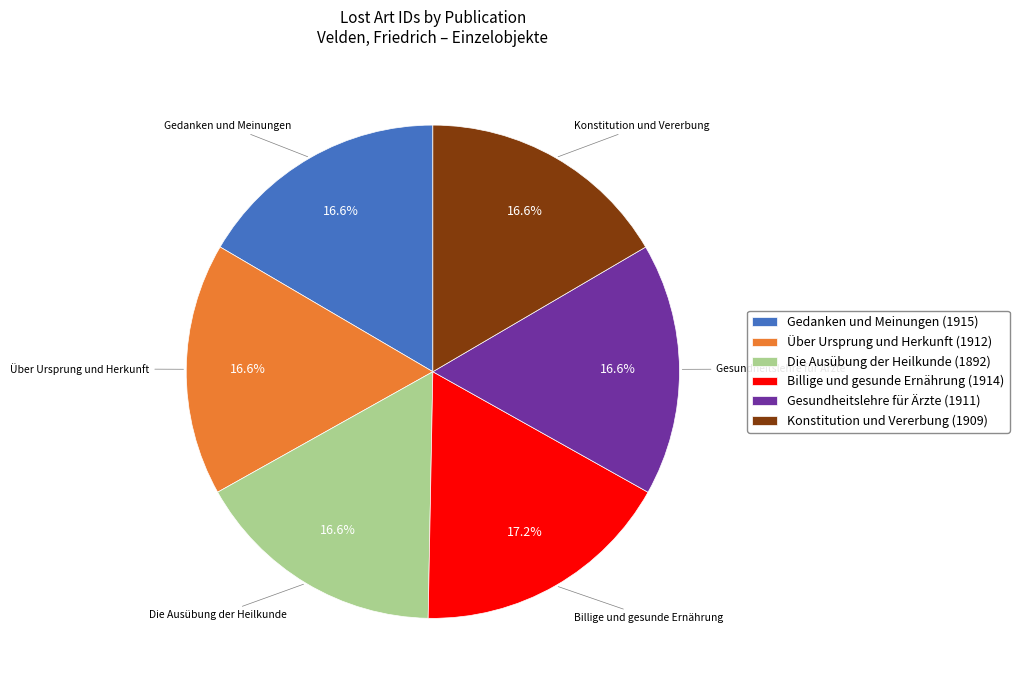

Which category has the biggest portion of the pie?

Billige und gesunde Ernährung (1914)